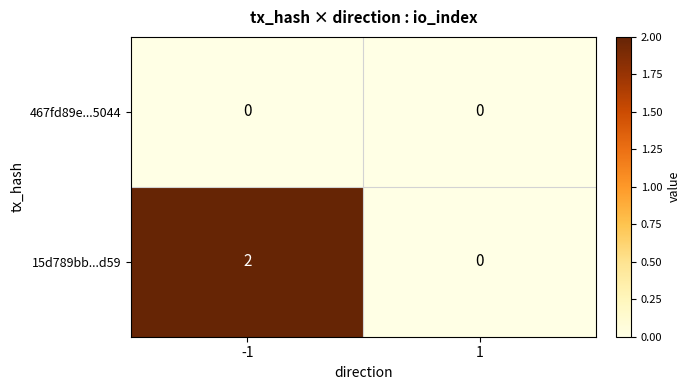

Is the value of 15d789bb...d59 at -1 greater than the value of 467fd89e...5044 at -1?

Yes